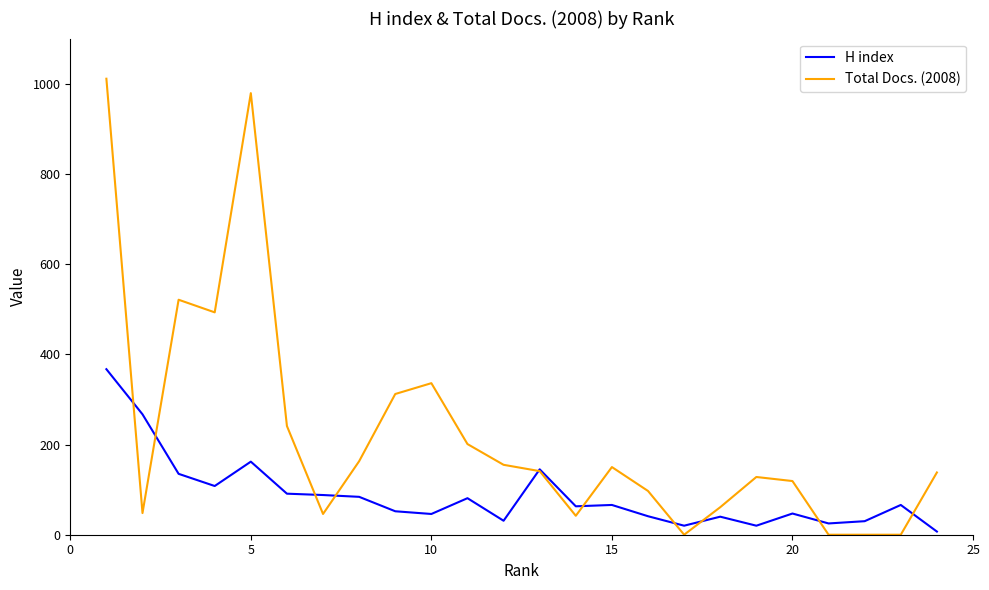

True or false: H index has more than 1 points higher than both neighbors.

True